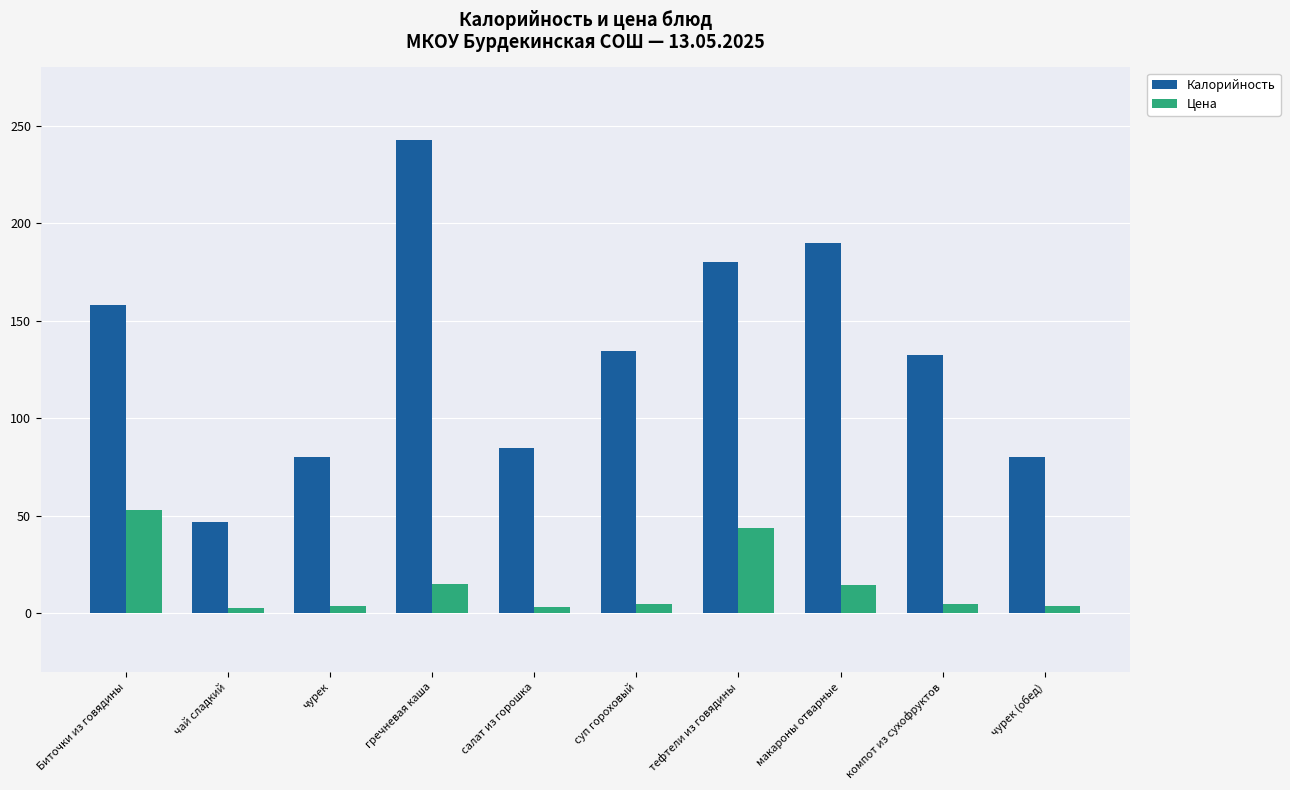

Which category has the highest value in the Калорийность series?

гречневая каша